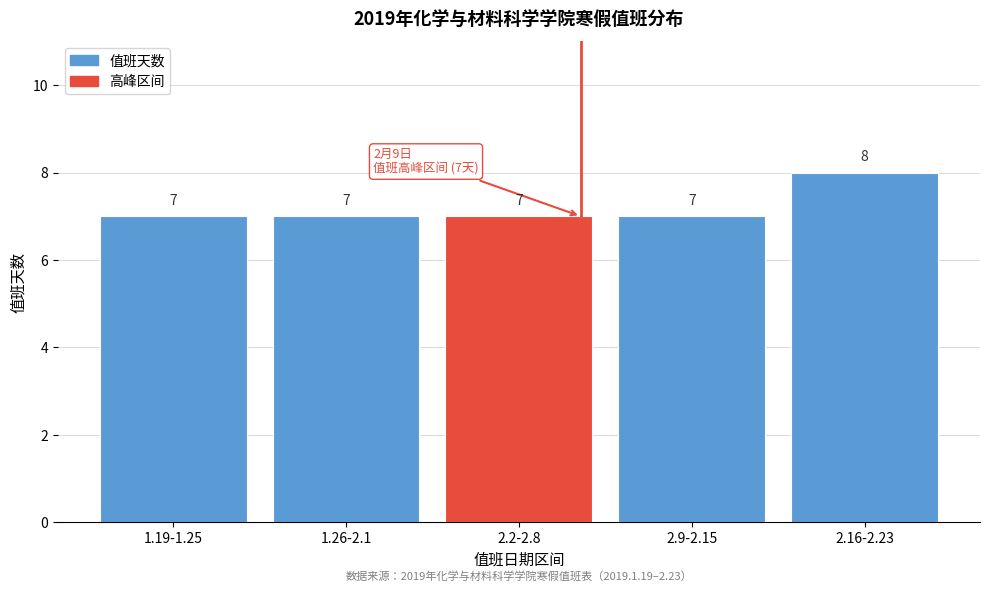

Reading left to right, extract all data points from this chart.

1.19-1.25=7	1.26-2.1=7	2.2-2.8=7	2.9-2.15=7	2.16-2.23=8